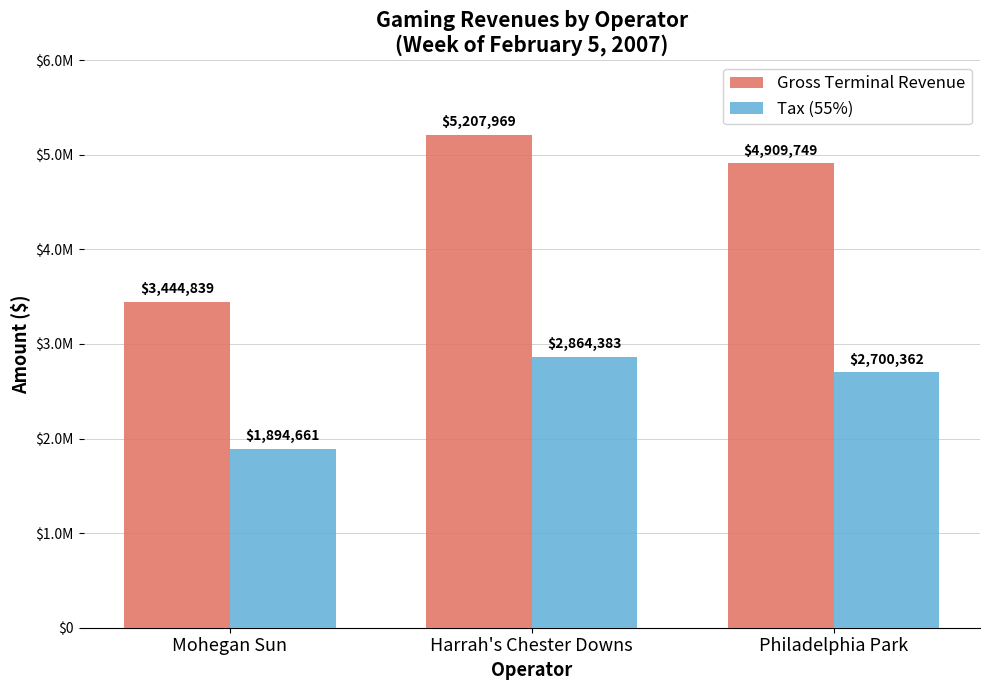

Is it true that Tax (55%) equals 2700361.8 at Philadelphia Park?

True